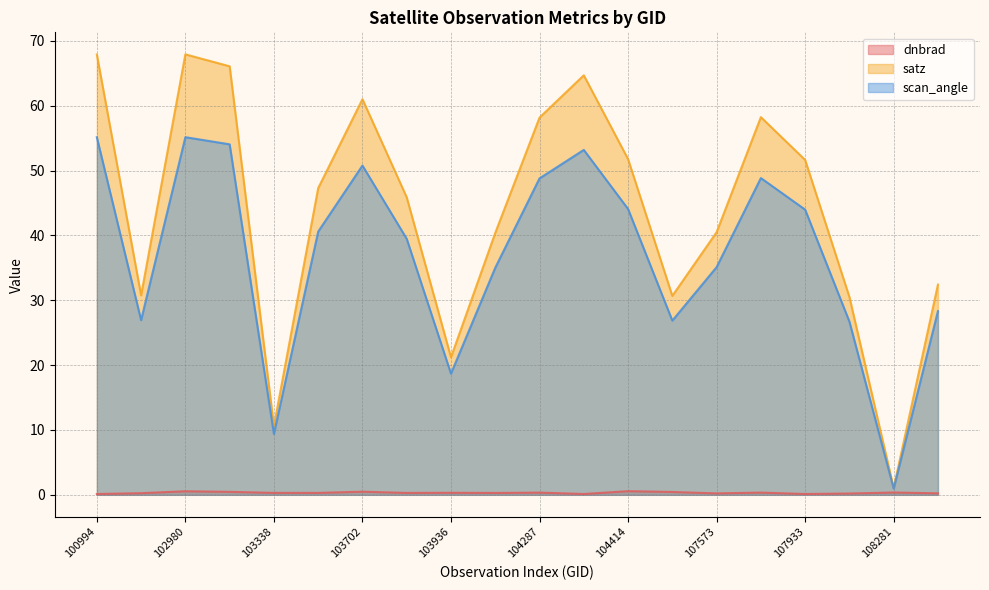

In satz, how many points are lower than both neighbors (excluding endpoints)?

5